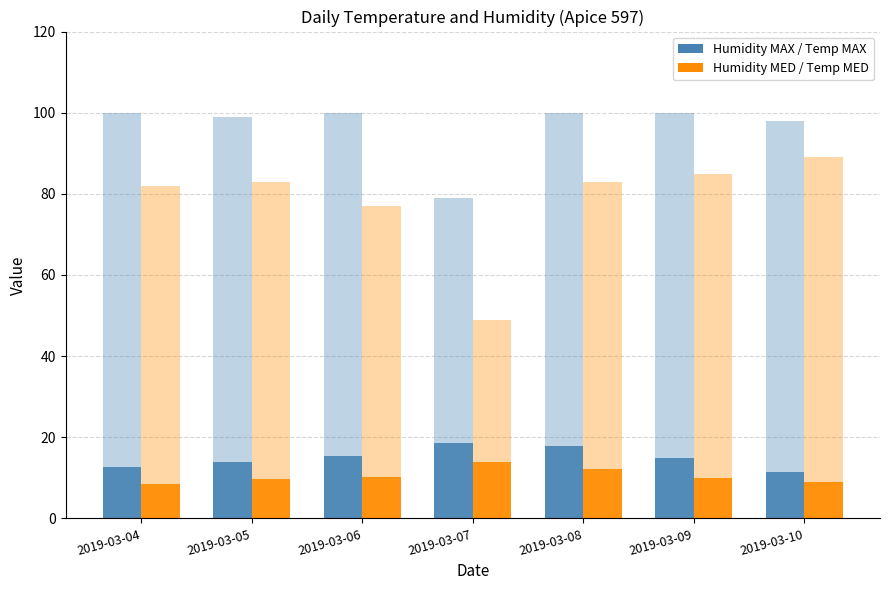

What is the difference between the second highest and second lowest values in the Temp MED (°C) series?

3.0